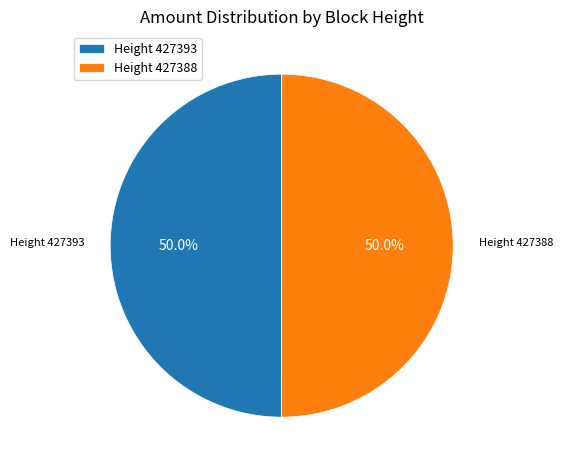

What is the ratio of the value at Height 427393 to the value at Height 427388?

1.0